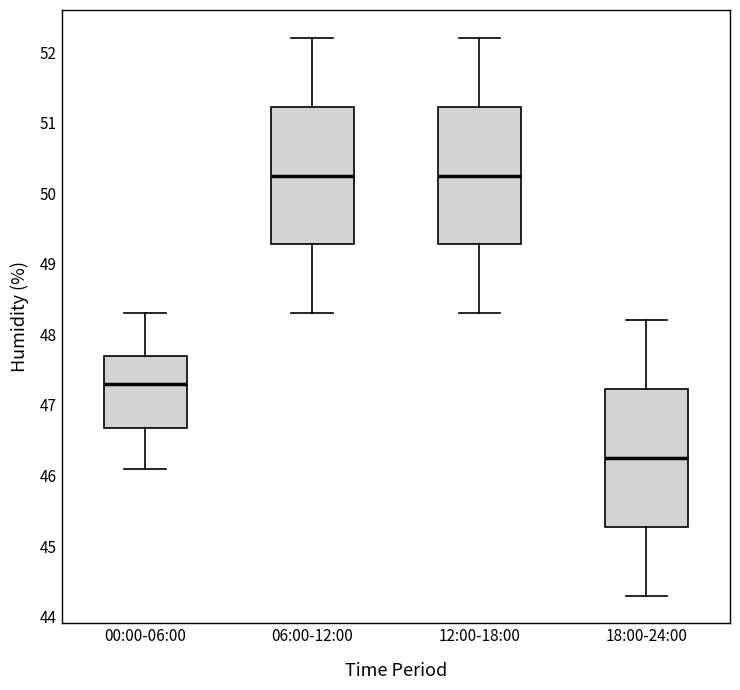

Where does the median line of the box for 12:00-18:00 sit on the y-axis? The values are not printed on the chart, so give them approximately, as read against the axis.

50.3